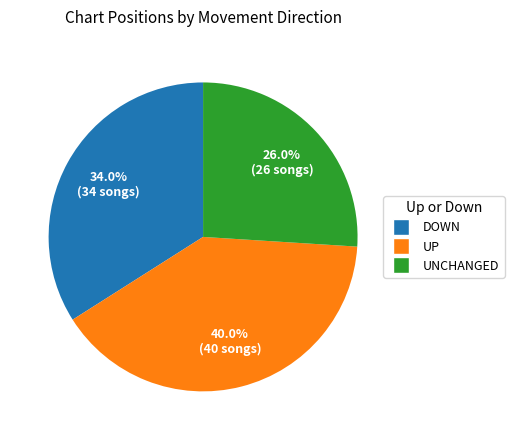

Is there a majority slice in this chart?

No